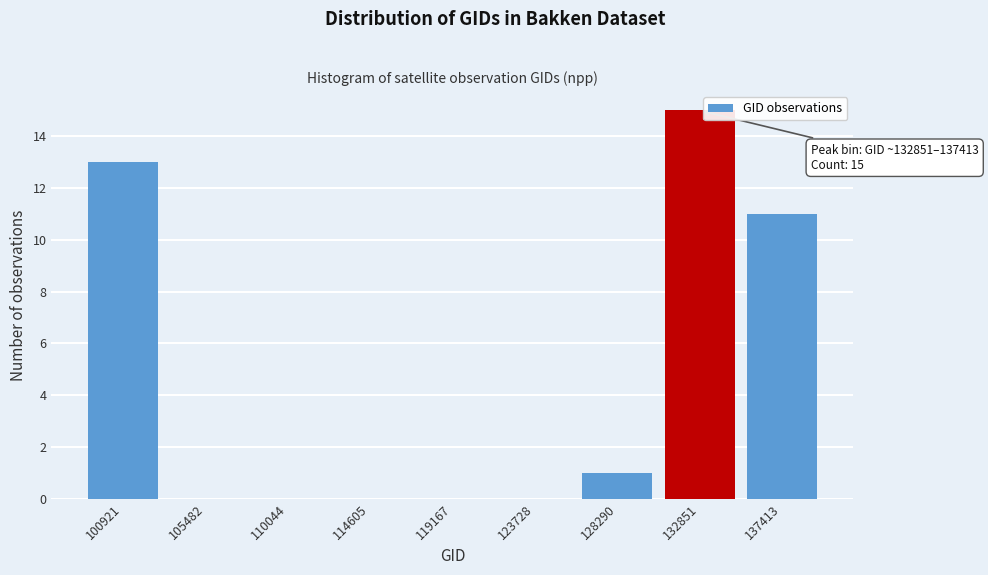

Reading left to right, what are all the values shown in this chart?

100921=13	105482=0	110044=0	114605=0	119167=0	123728=0	128290=1	132851=15	137413=11